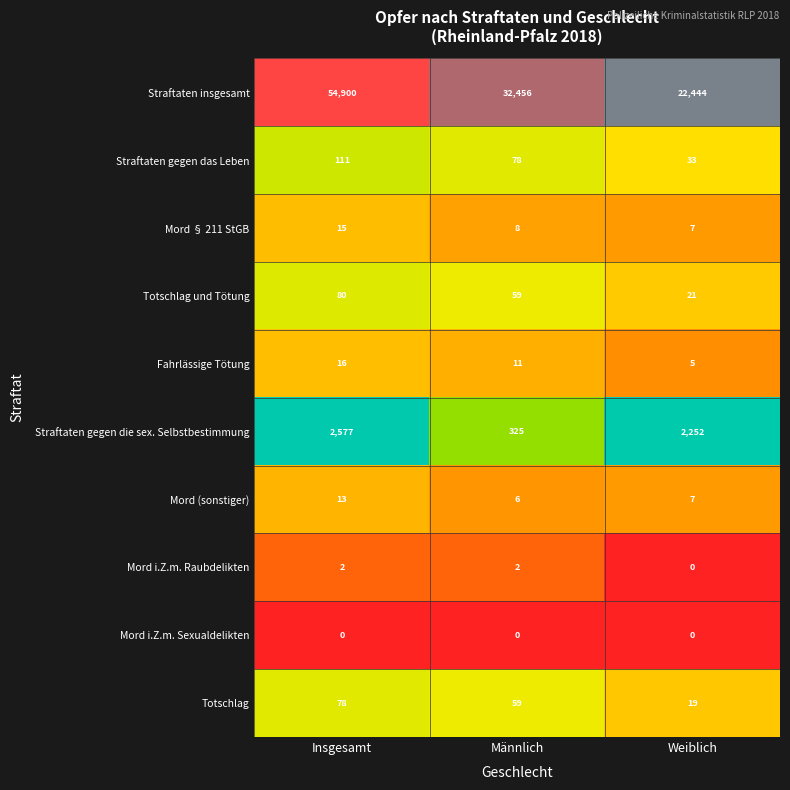

Read the Straftaten gegen das Leben value at Insgesamt, to the nearest 5.

110